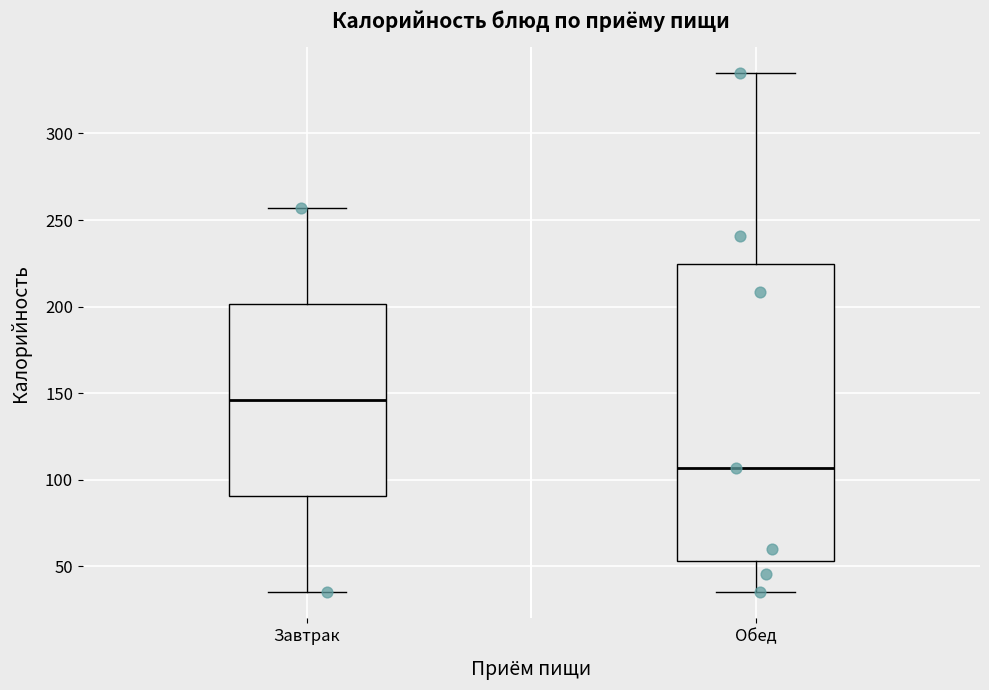

Reading left to right, transcribe this box plot: for each box, give where its median line is, the range the box spans, and where its two whiskers end, as read against the y-axis. The values are not printed on the chart, so give them approximately, as read against the axis.

Завтрак: median 145, box 90 to 200, whiskers 35 to 255
Обед: median 105, box 55 to 225, whiskers 35 to 335